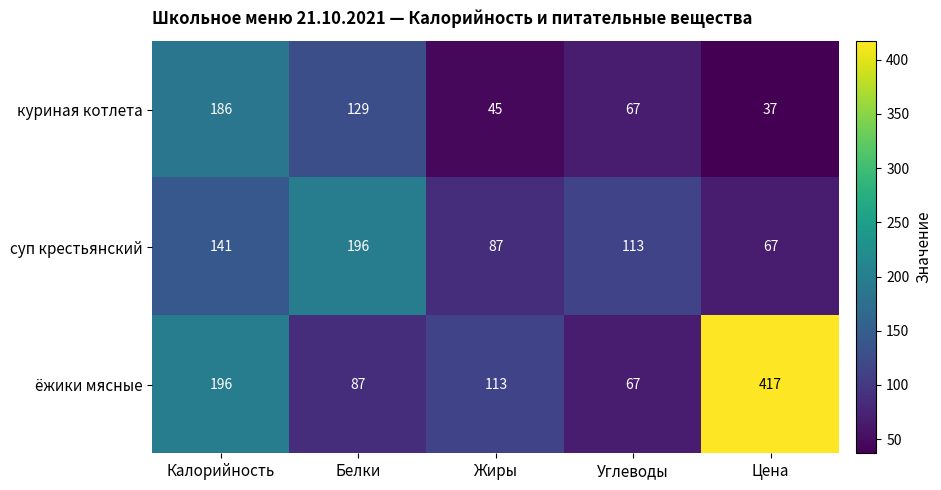

Which series has the largest total across all categories?

ёжики мясные